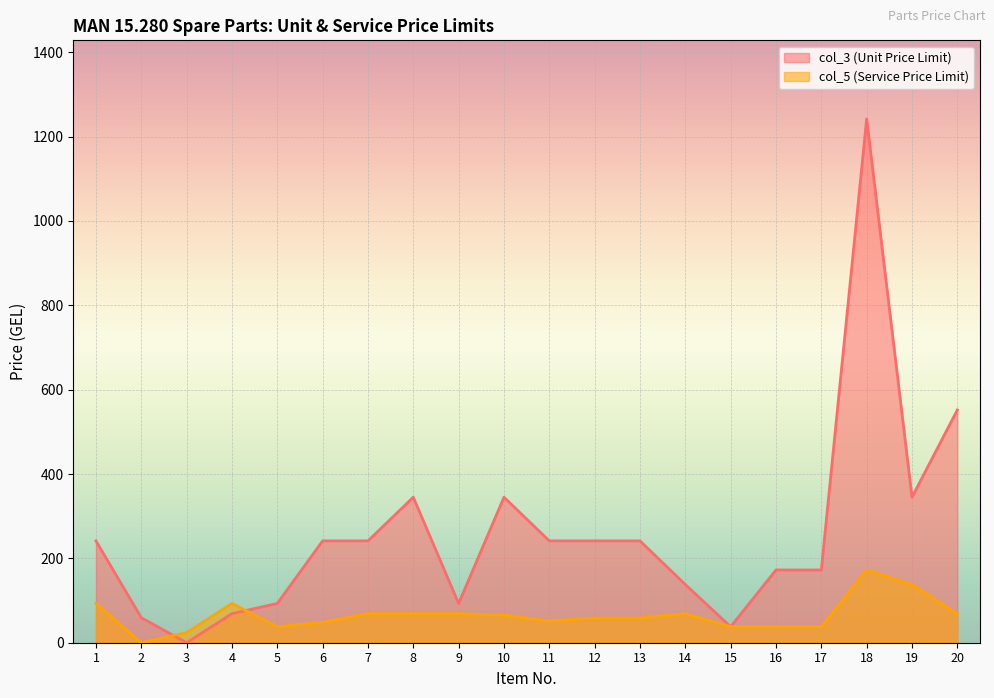

Rank the series at 13 from lowest to highest value.

col_5 (Service Price Limit), col_3 (Unit Price Limit)